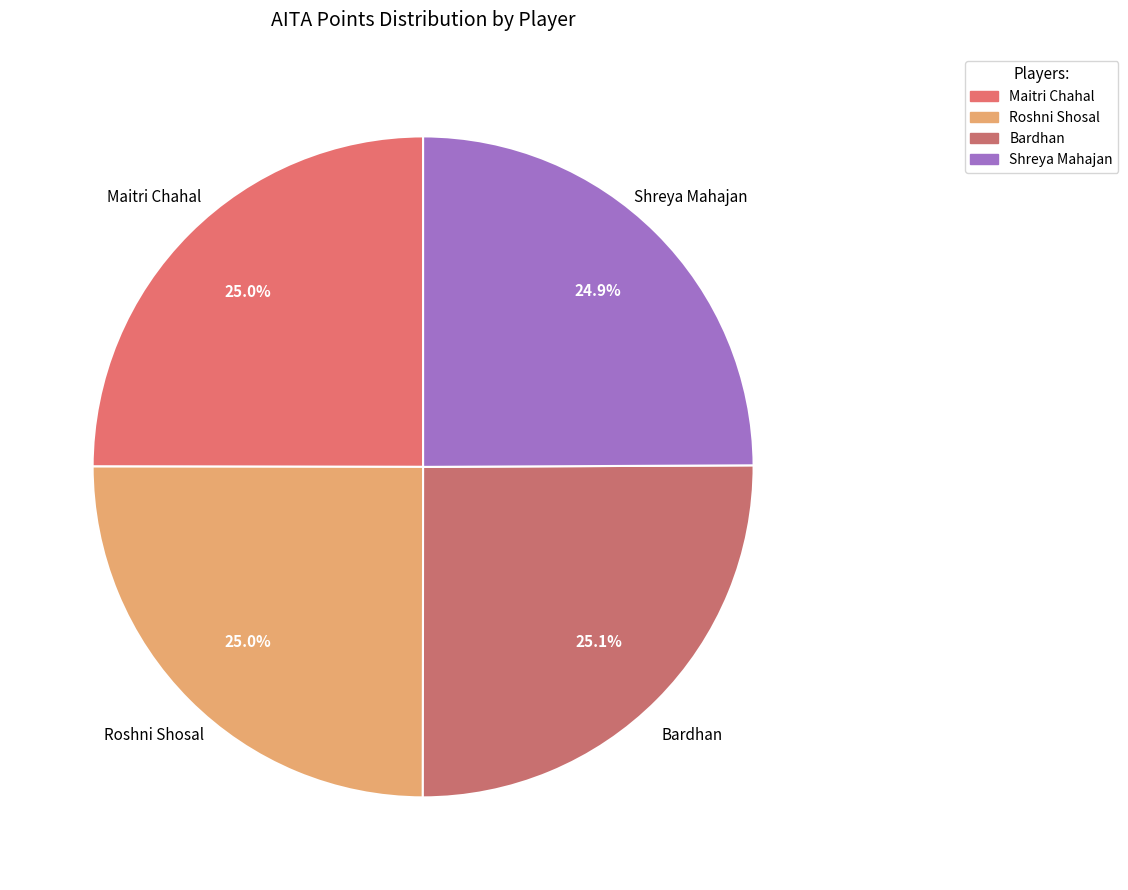

To the nearest percent, what is the combined percentage of Roshni Shosal and Bardhan?

50%